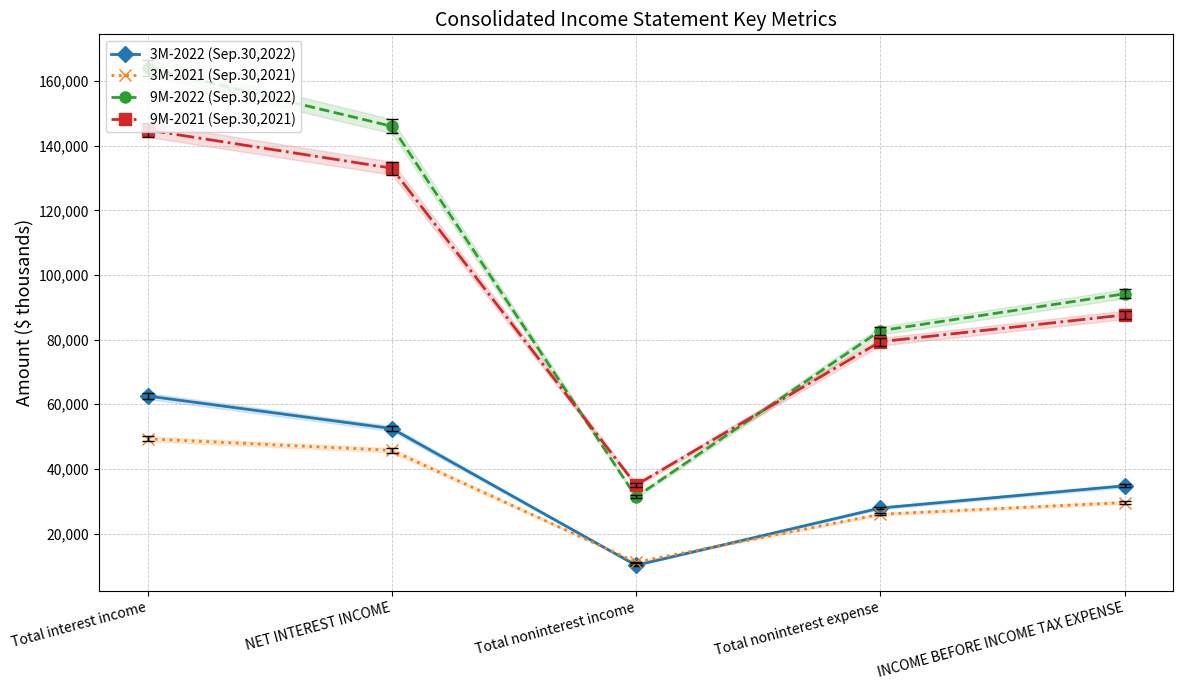

Does the chart have visible grid lines?

Yes